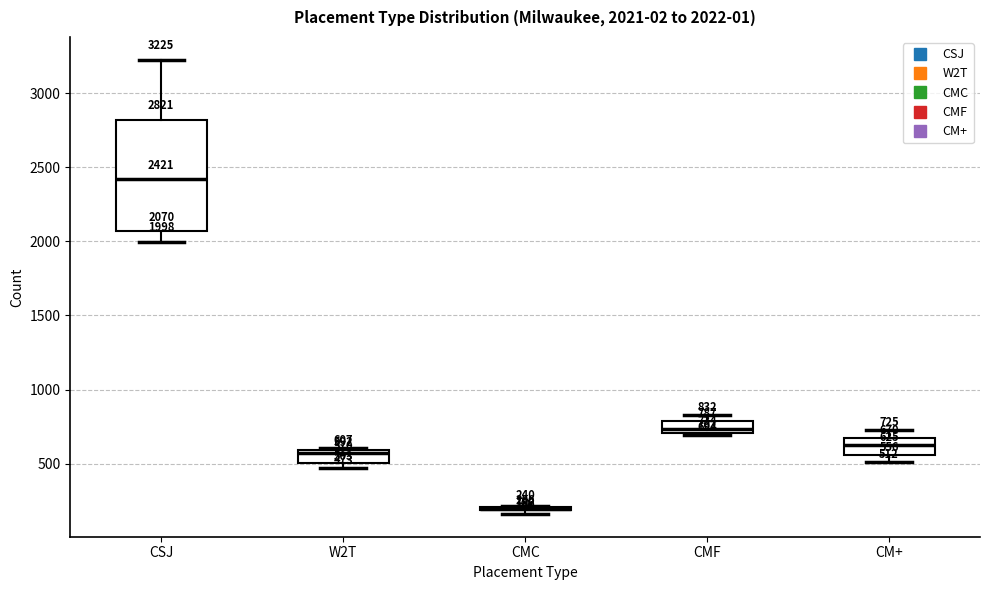

Which box is the tallest, from its lower edge to its upper edge?

CSJ